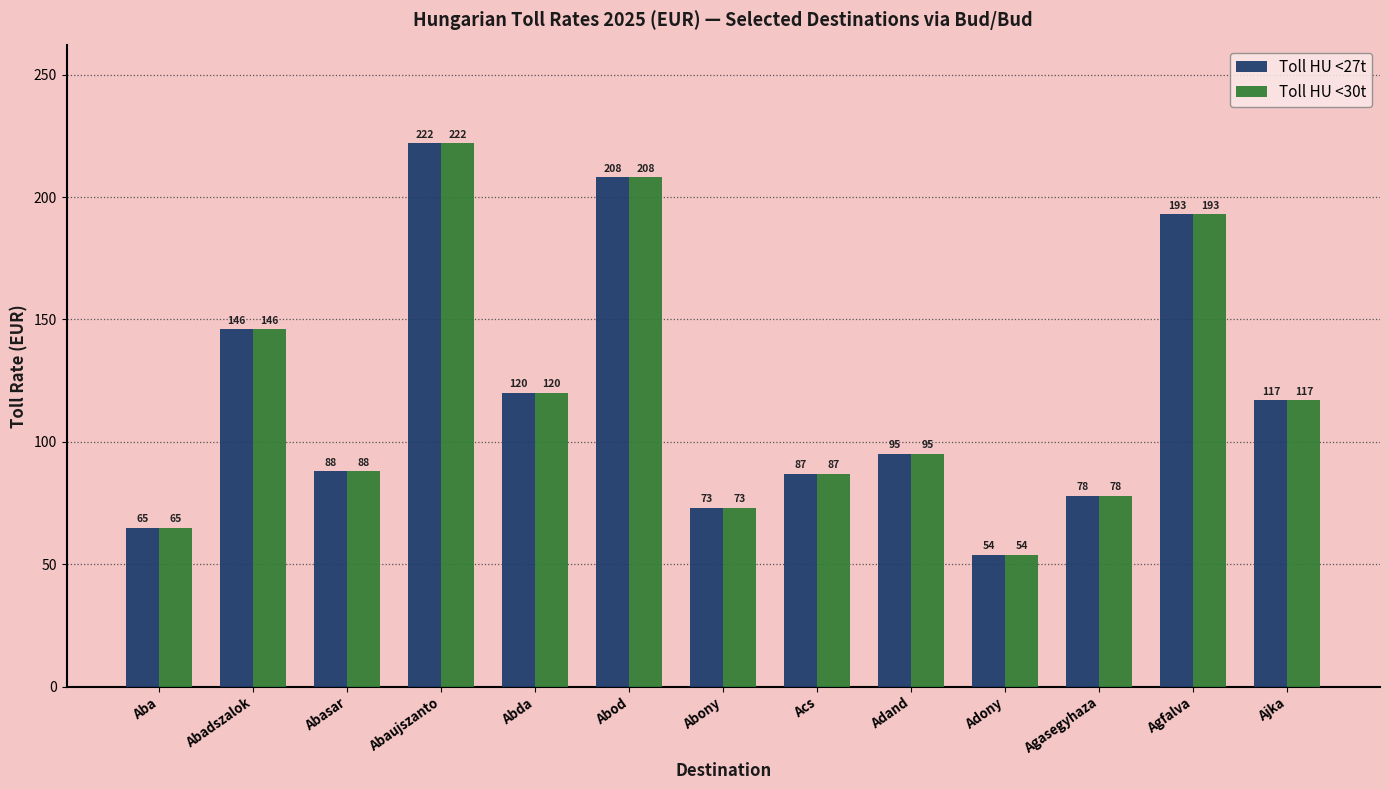

At which label does Toll HU <27t reach its minimum?

Adony